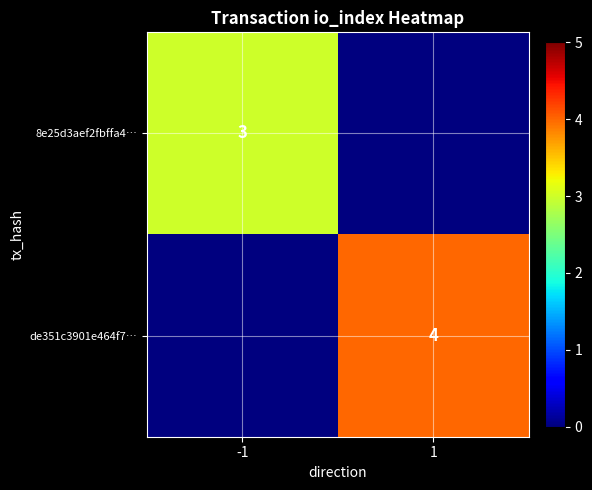

Is it true that 8e25d3aef2fbffa4… equals 4 at -1?

False